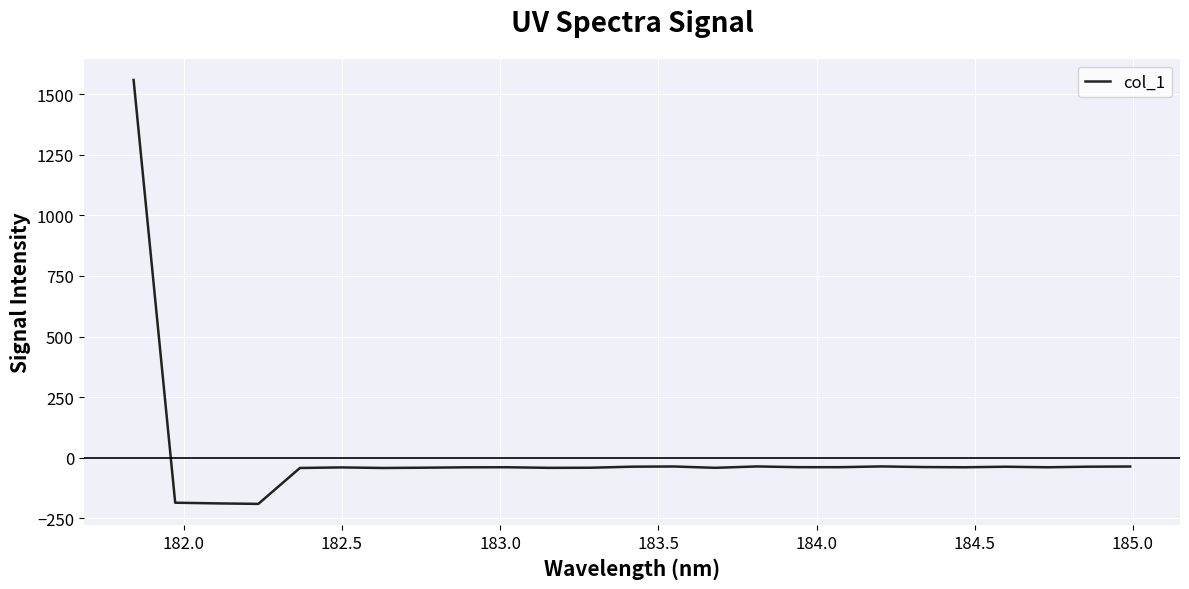

Does the chart have visible grid lines?

Yes